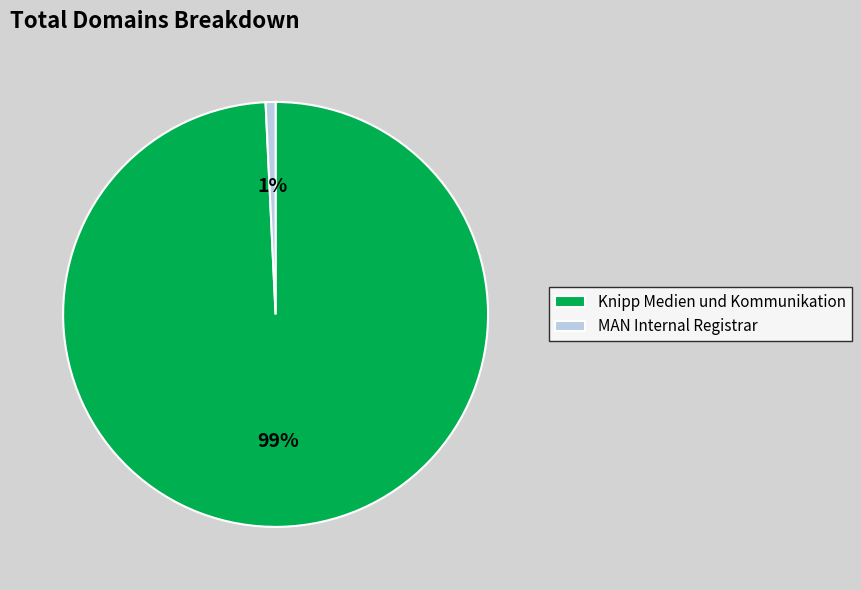

To the nearest percent, what is the combined percentage of MAN Internal Registrar and Knipp Medien und Kommunikation?

100%